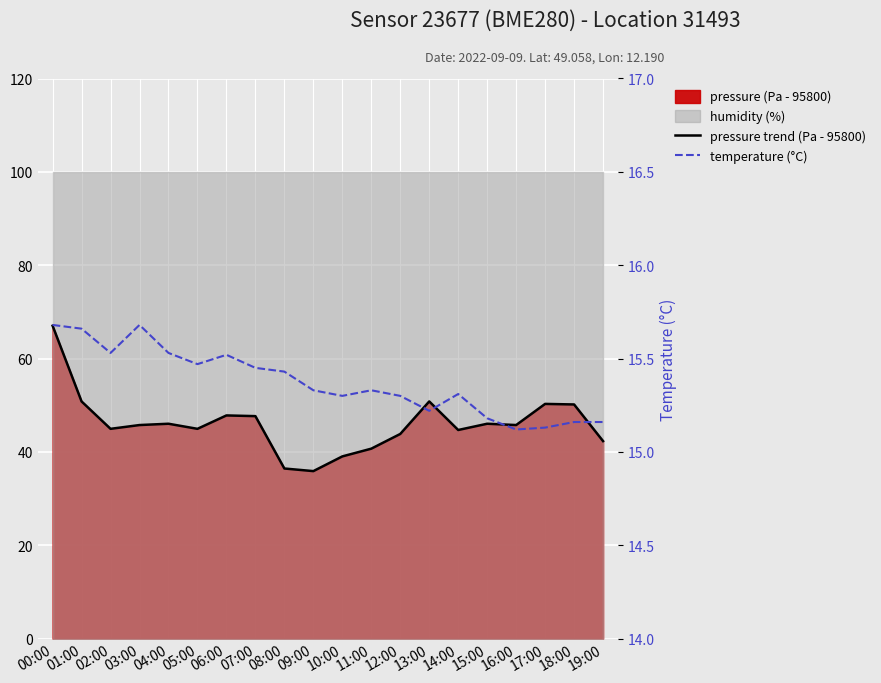

True or false: pressure trend (Pa - 95800) and temperature (°C) cross at least once.

False